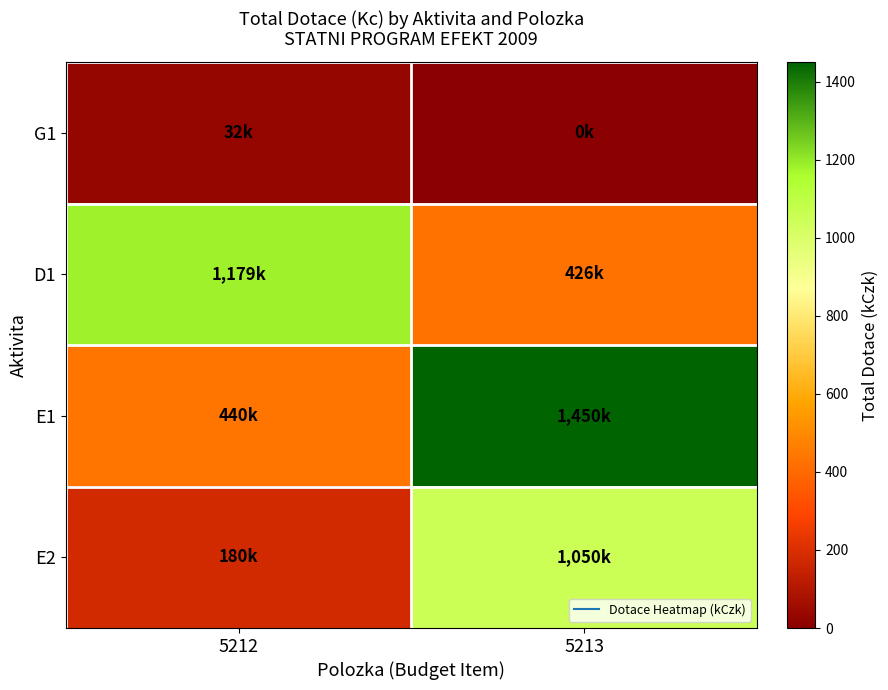

Reading left to right, transcribe all the data shown in this chart.

G1: 5212=32	5213=0
D1: 5212=1179	5213=426
E1: 5212=440	5213=1450
E2: 5212=180	5213=1050